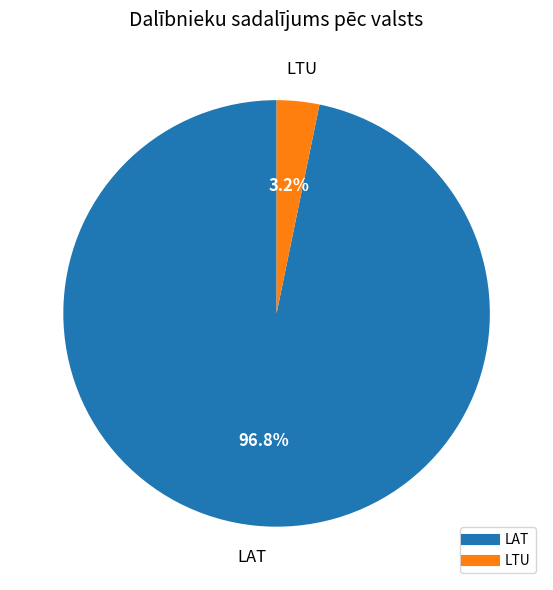

True or false: LTU accounts for 10% of the total.

False